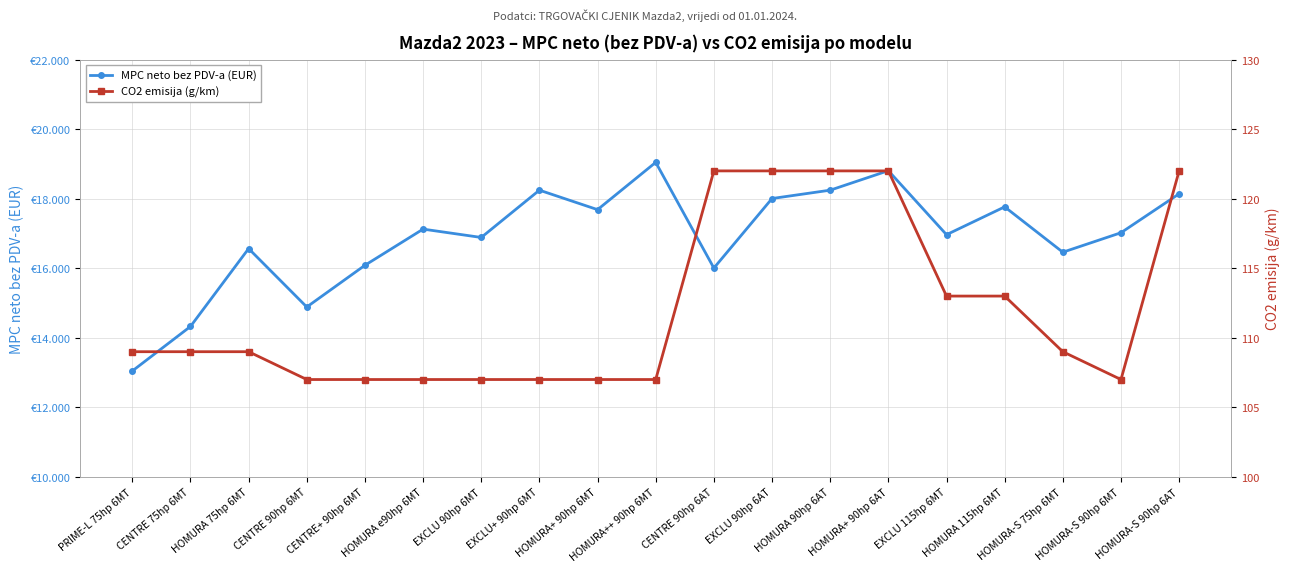

How many data points in CO2 emisija (g/km) are above 109?

7